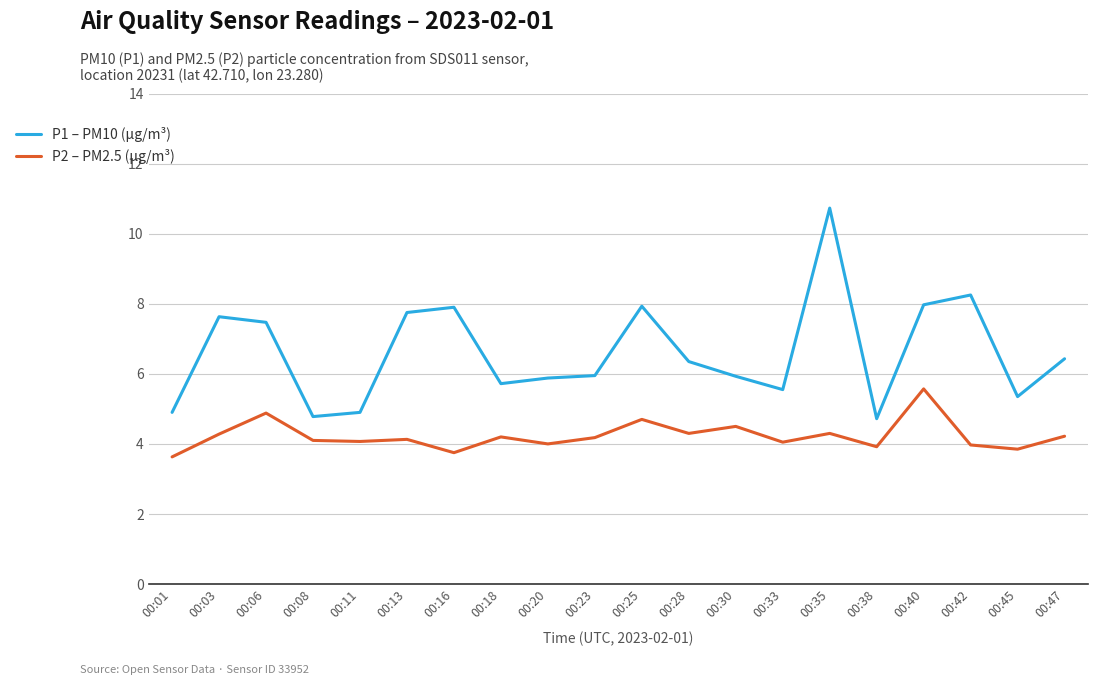

What is the difference between the P2 – PM2.5 (µg/m³) values at 00:30 and 00:23?

0.3